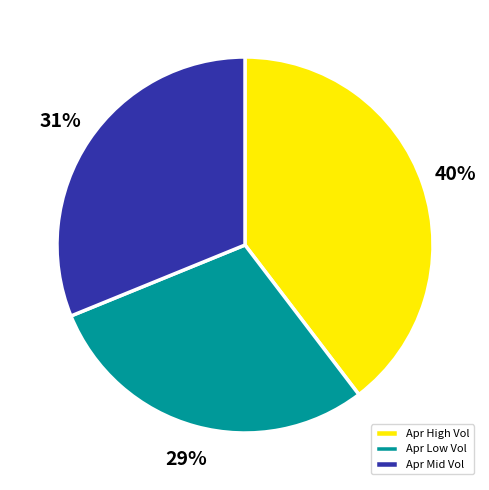

How many slices are in this pie chart?

3